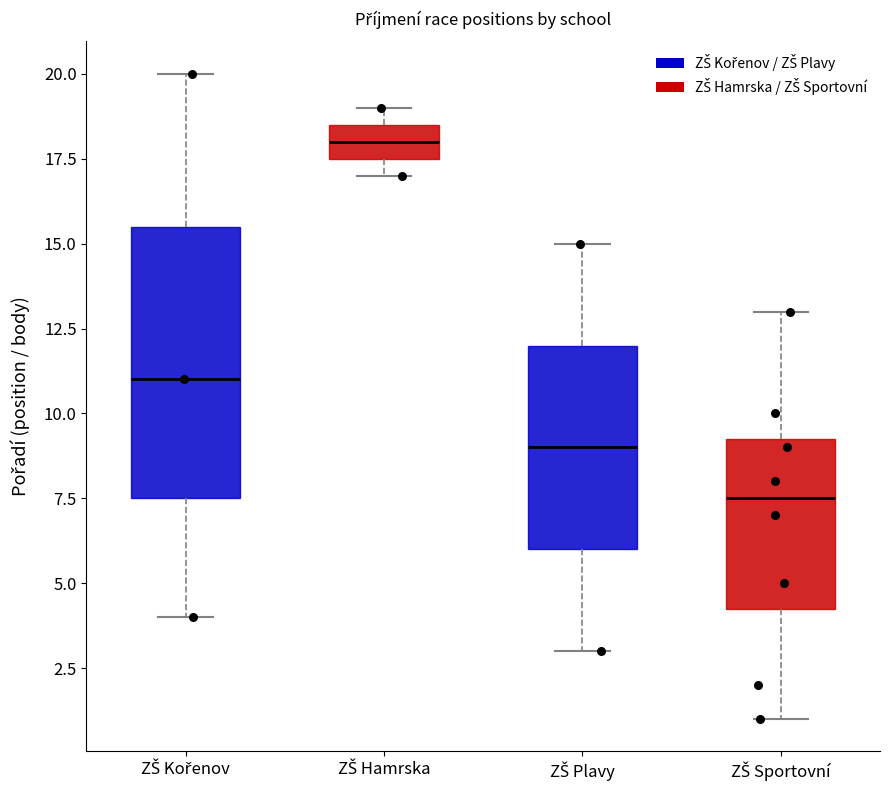

Where does the median line of the box for ZŠ Sportovní sit on the y-axis? The values are not printed on the chart, so give them approximately, as read against the axis.

7.5